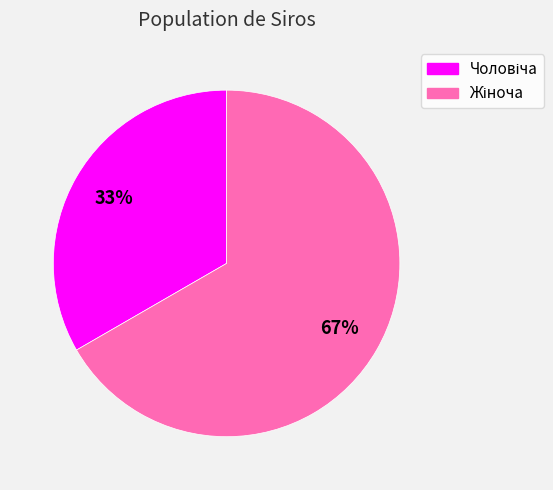

How many segments does this pie chart have?

2